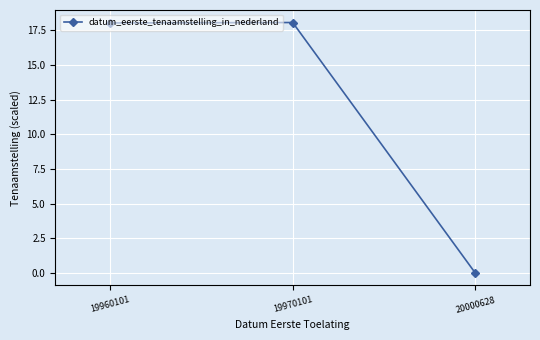

The value at 20000628 is 9.4. True or false?

False